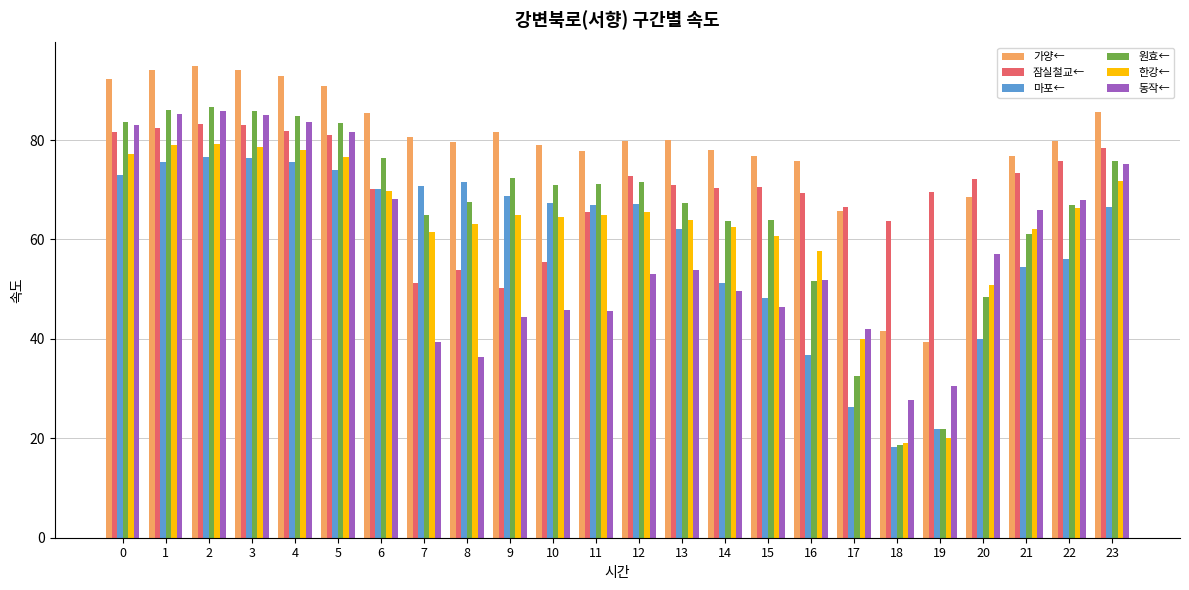

How many data points does each series have?

24